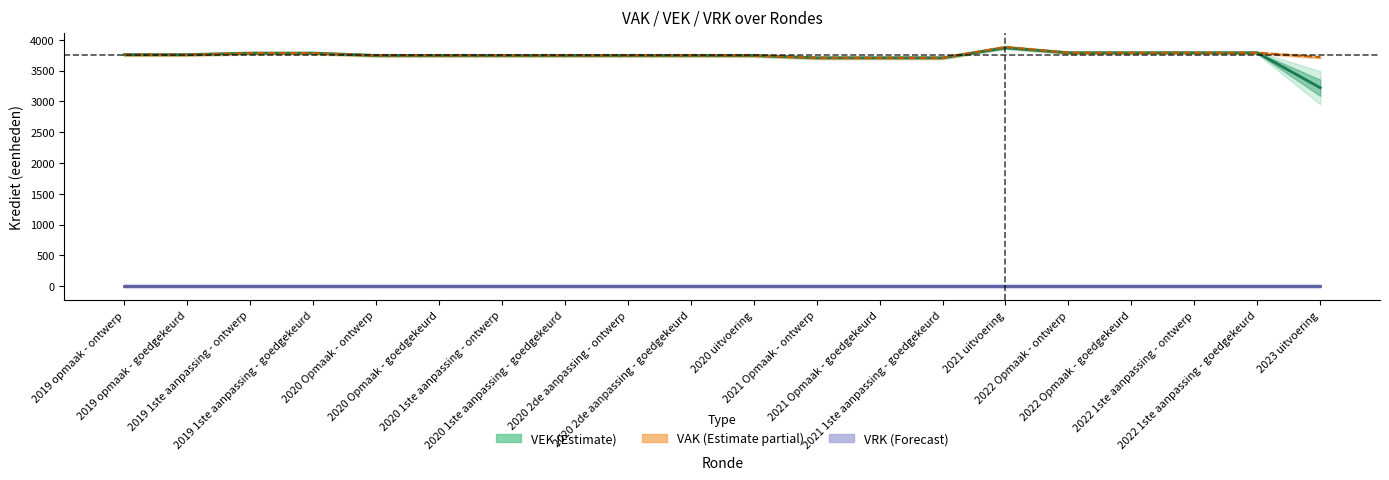

True or false: VAK and VEK cross at least once.

False